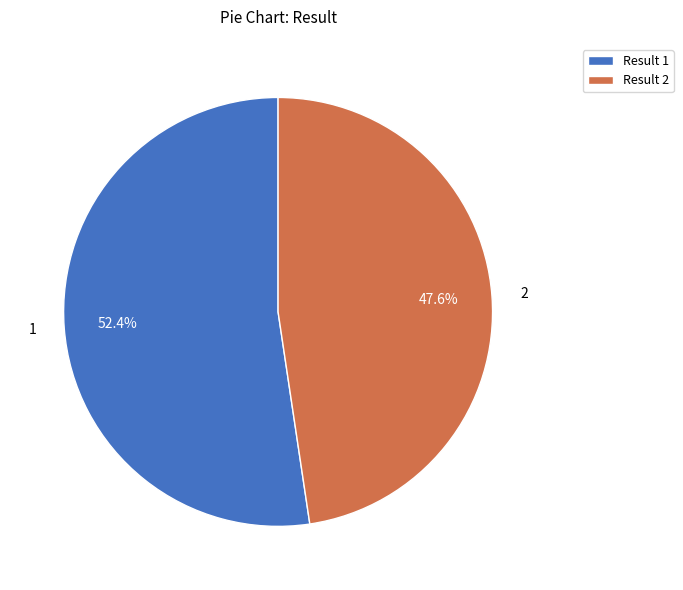

Does any single category account for the majority?

Yes